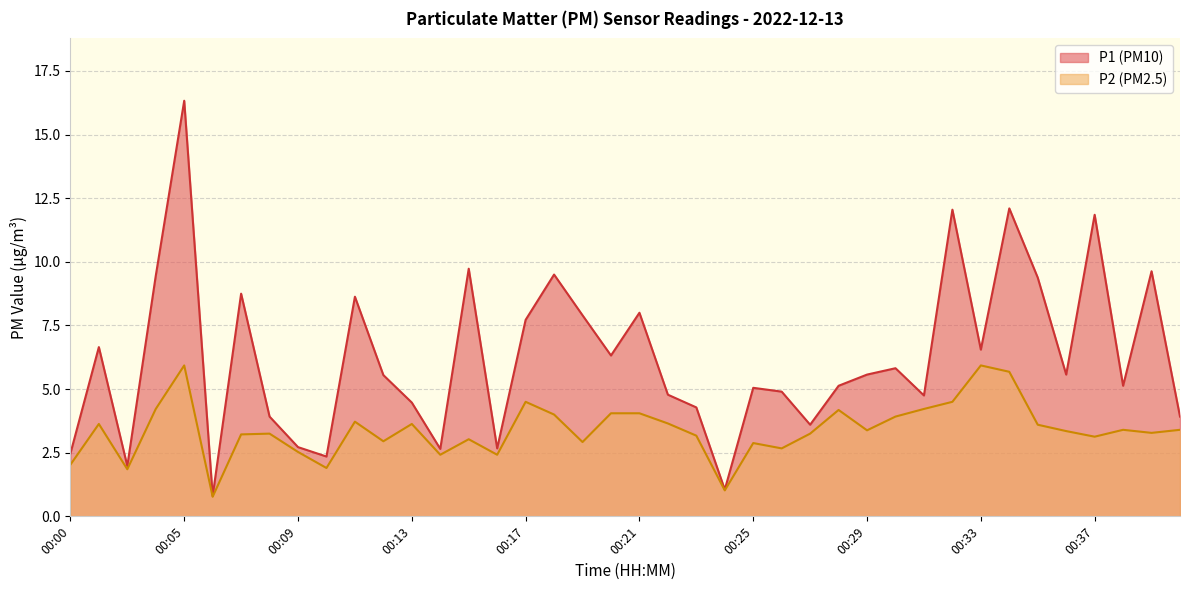

Rank the series by their average value, from lowest to highest.

P2, P1